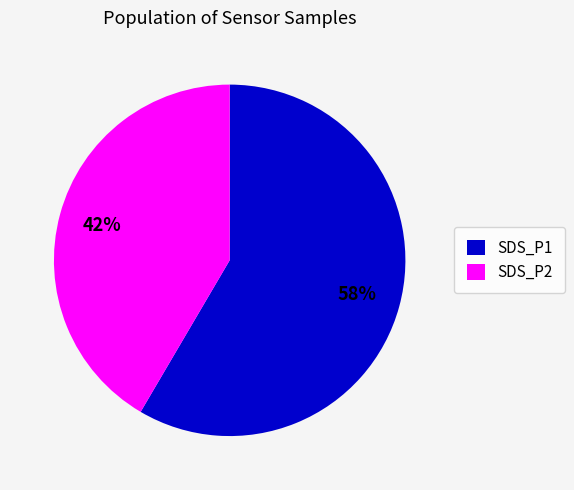

Do SDS_P2 and SDS_P1 together represent more than half of the pie?

Yes